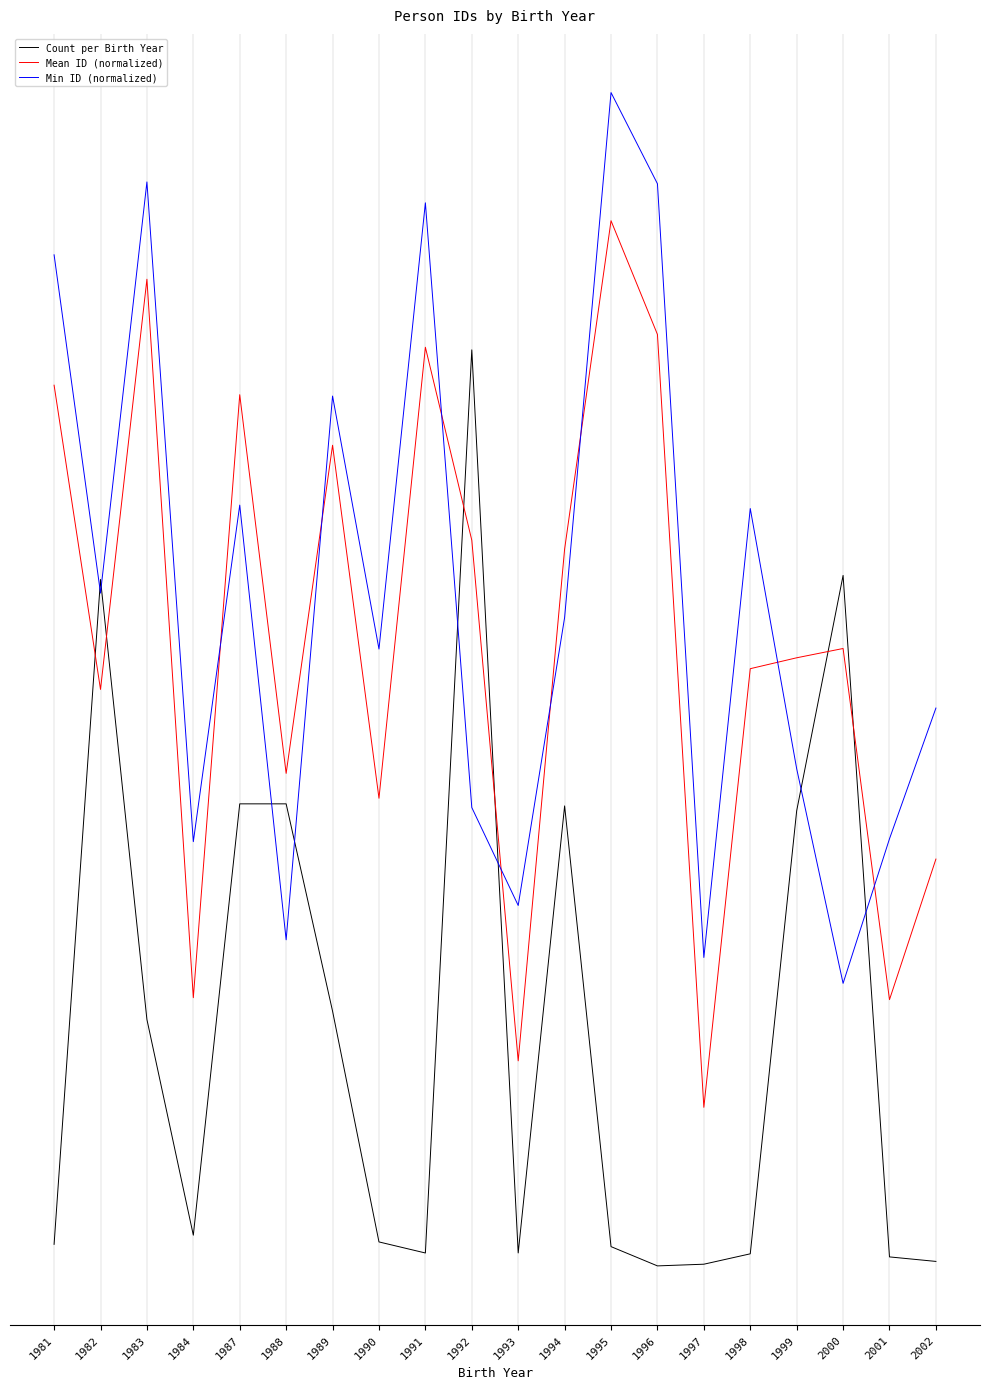

Is this an area chart (filled region under the line)?

No